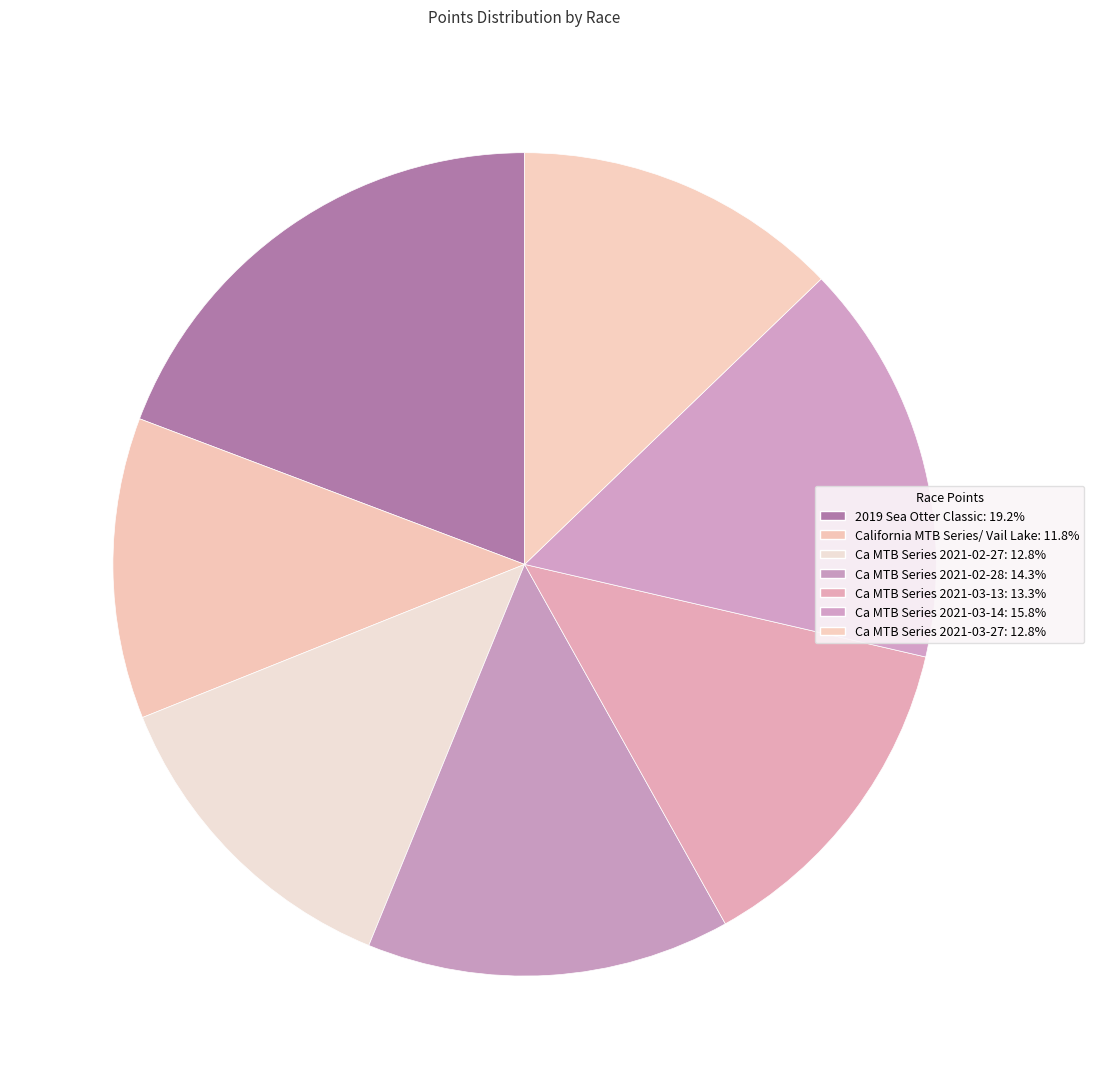

Count the number of slices in the pie.

7